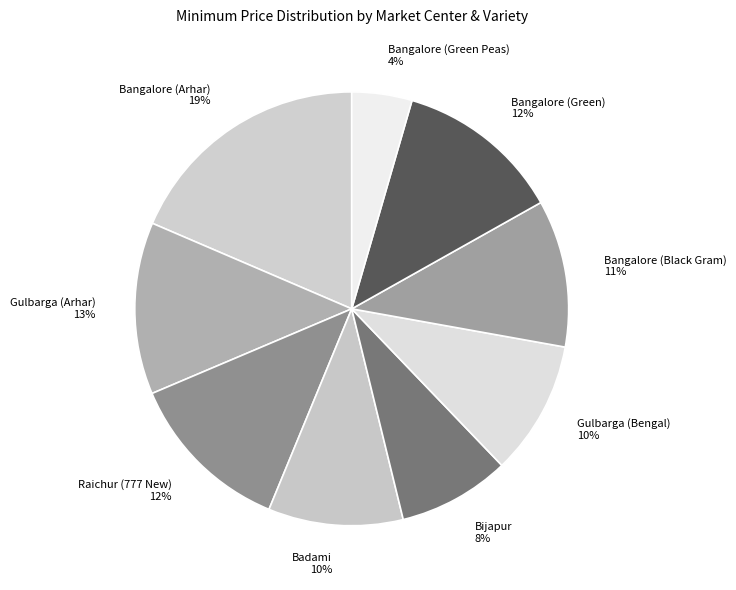

Which slice is the largest?

Bangalore (Arhar)